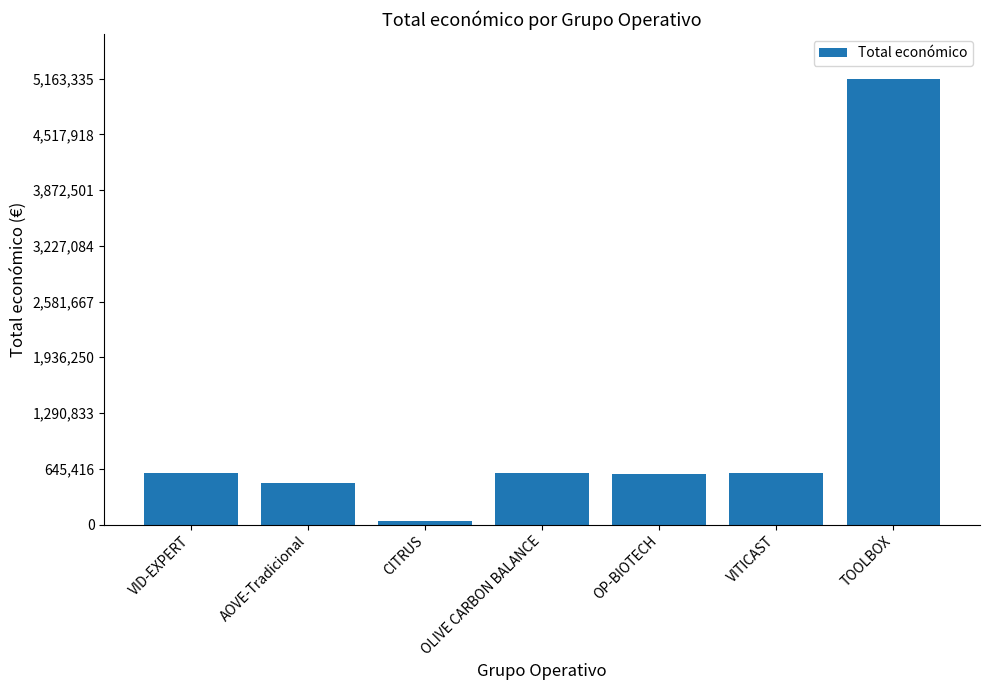

Is it true that the value at OLIVE CARBON BALANCE is 599992?

True